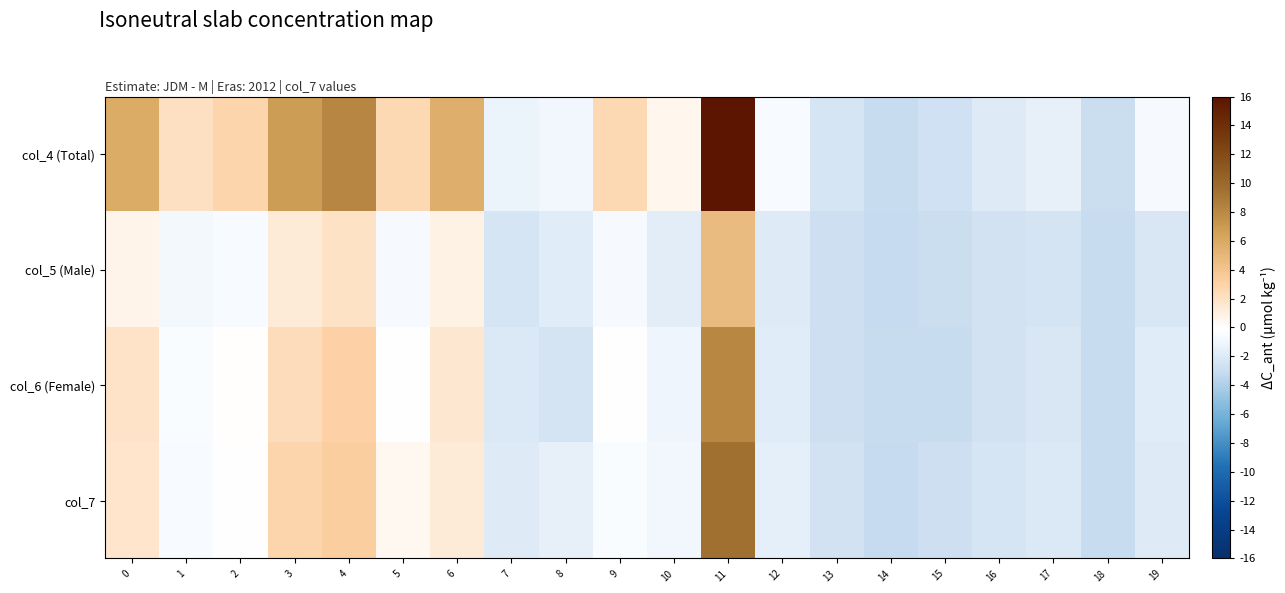

What is the minimum value shown in the chart?

-3.2